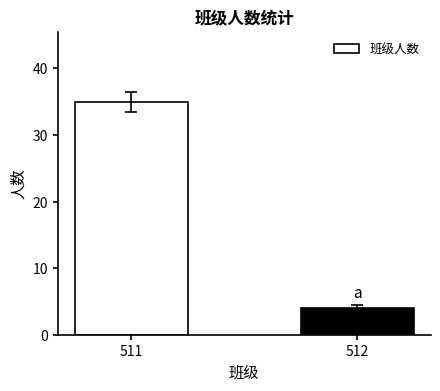

Which has a higher value, 511 or 512?

511